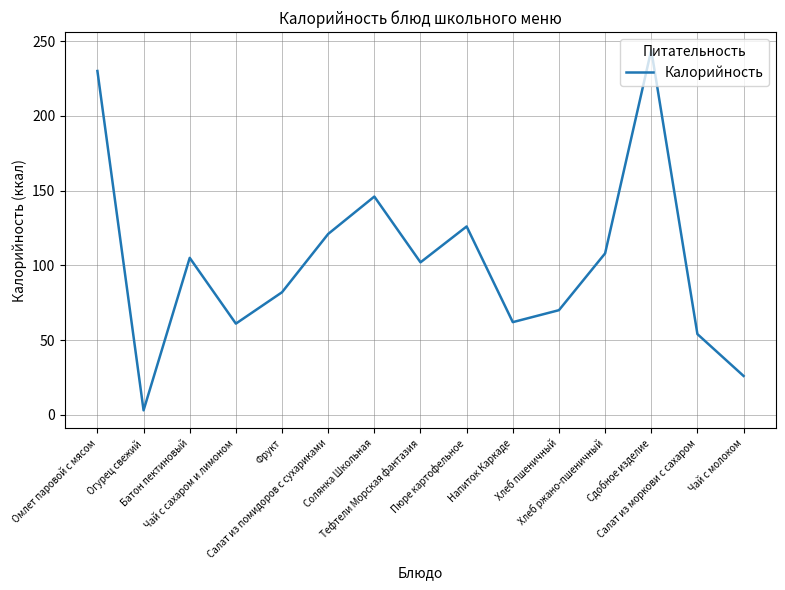

What value does the data have at Огурец свежий?

3